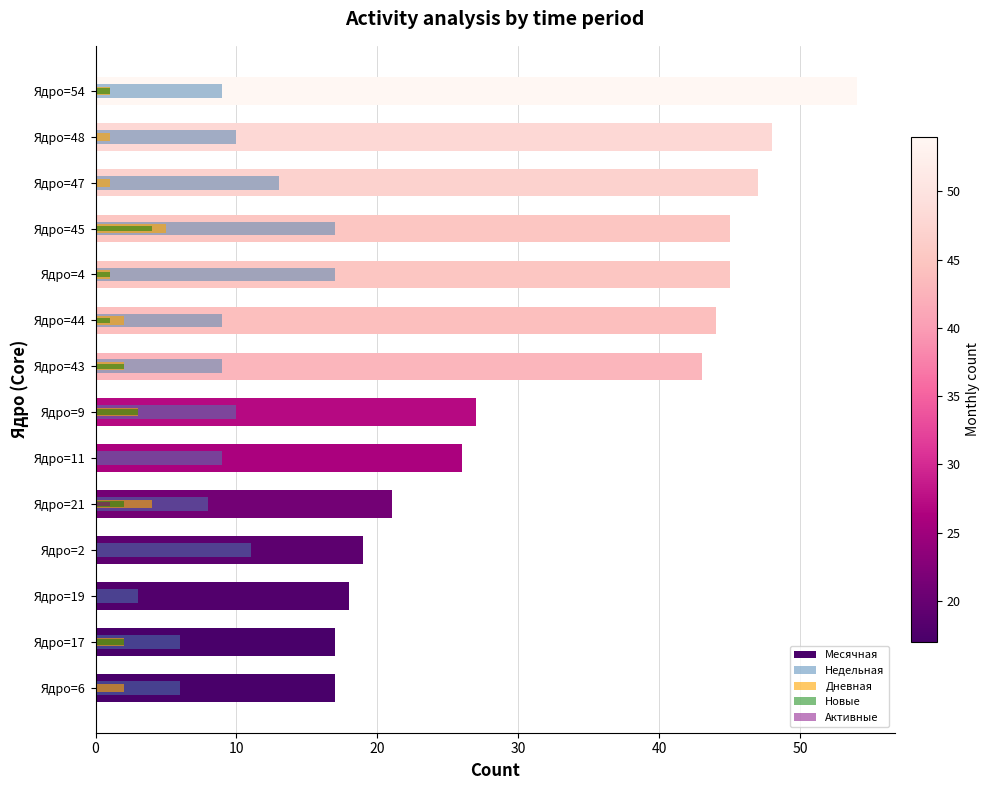

Read the Недельная value at Ядро=43.

9